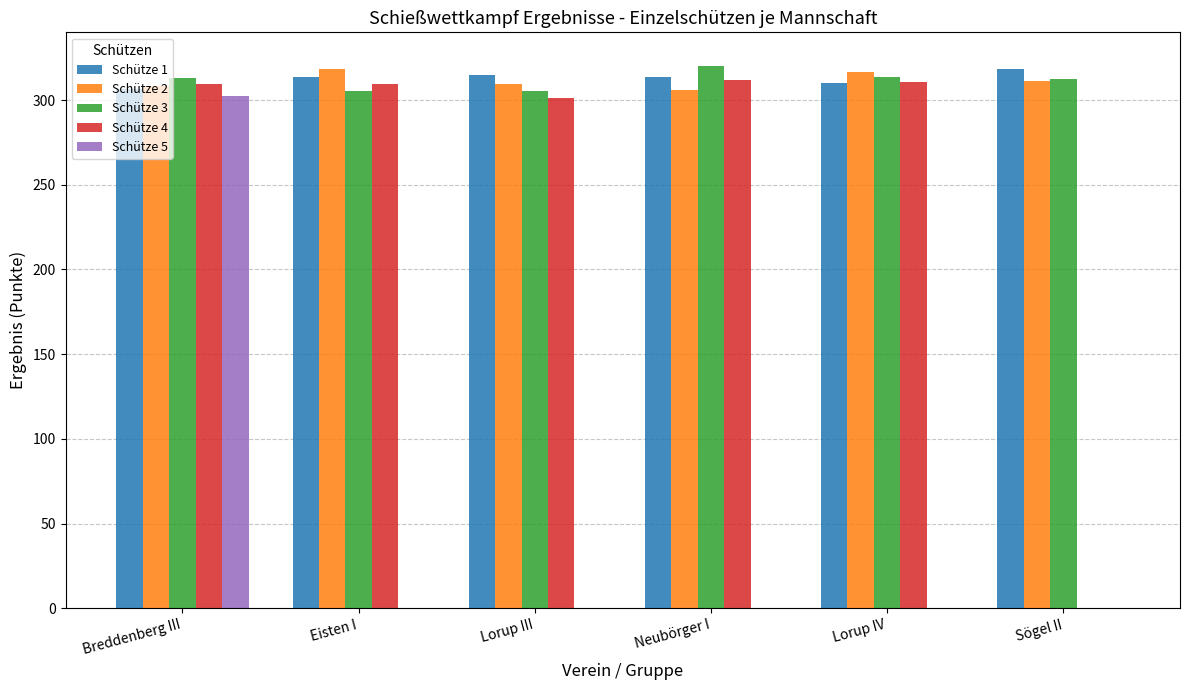

At which category is the sum across all series the highest?

Breddenberg III